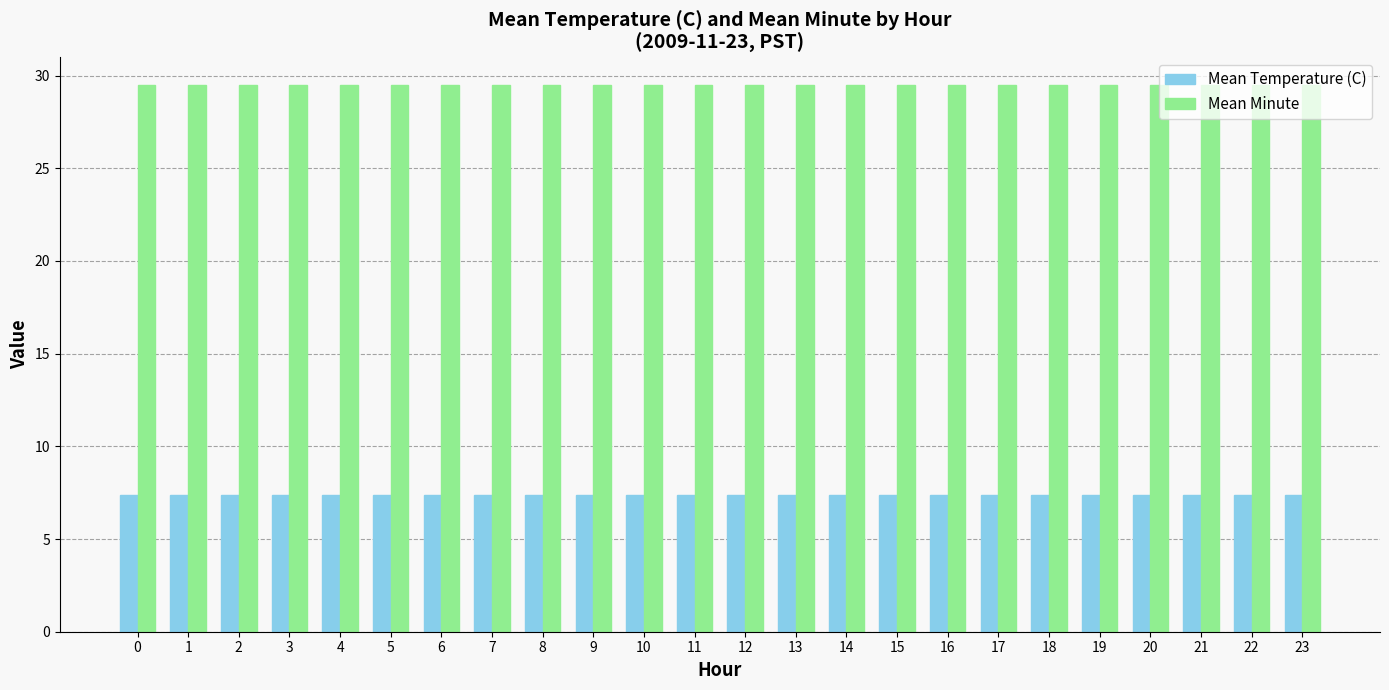

What is the lowest value of the Mean Minute series?

29.5